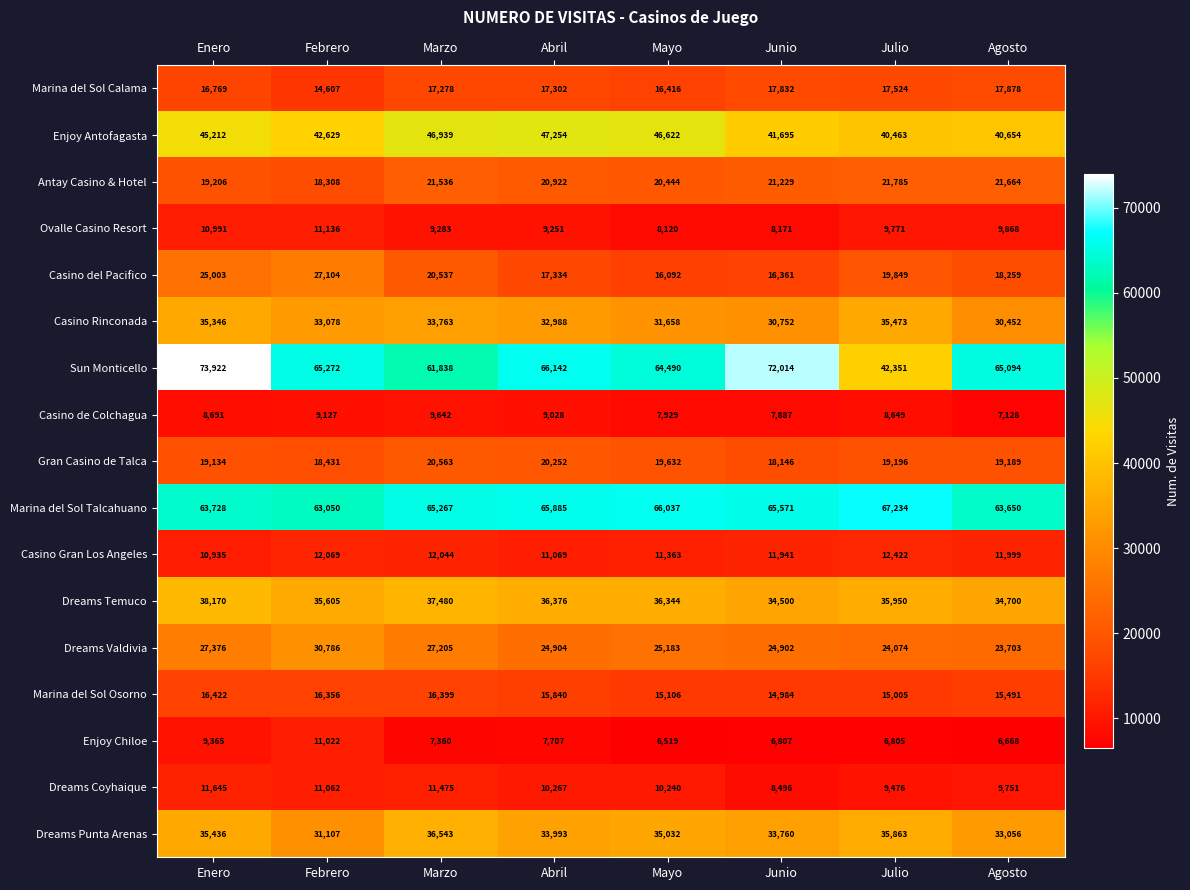

Which label corresponds to the smallest value in the chart?

Mayo